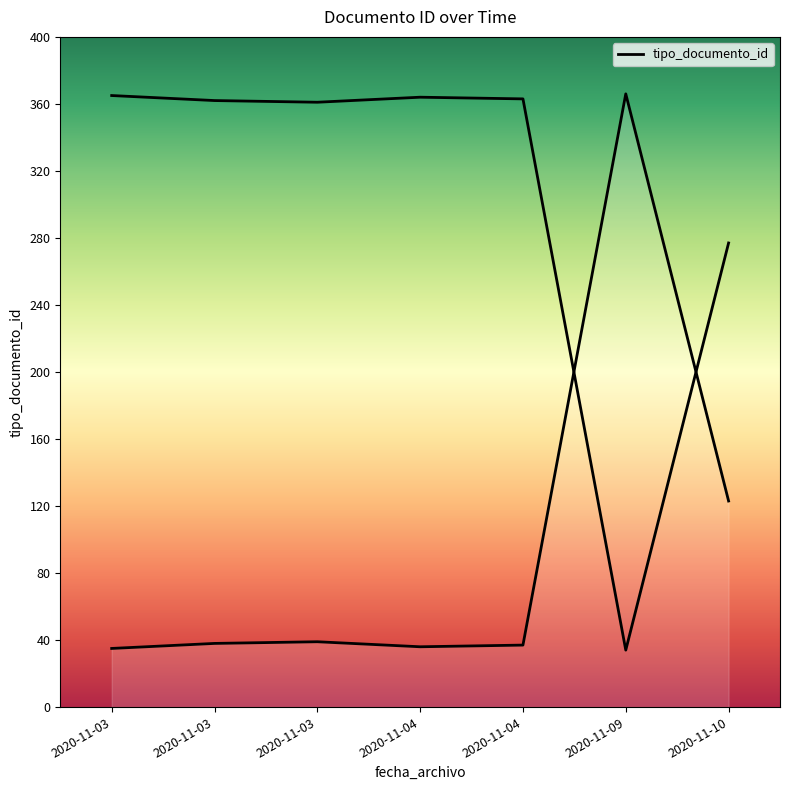

Does the chart display data point markers on the line(s)?

No